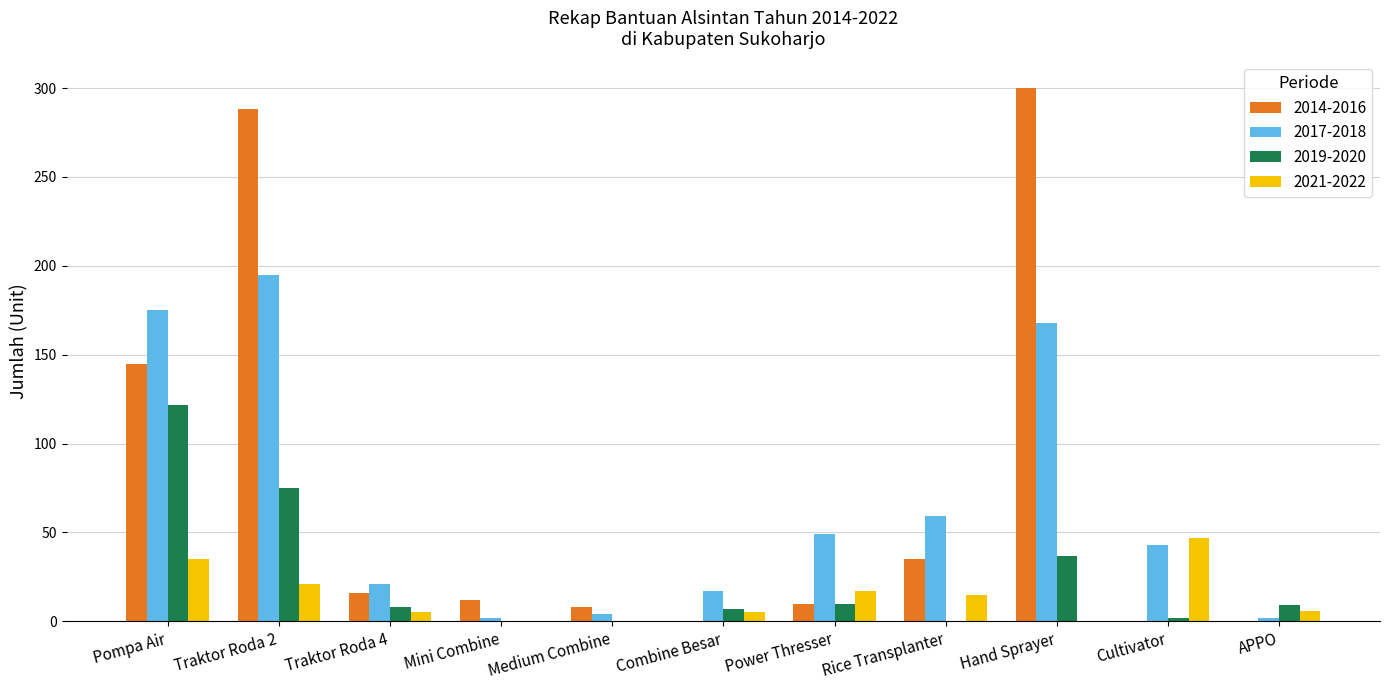

Which series has the largest total across all categories?

2014-2016